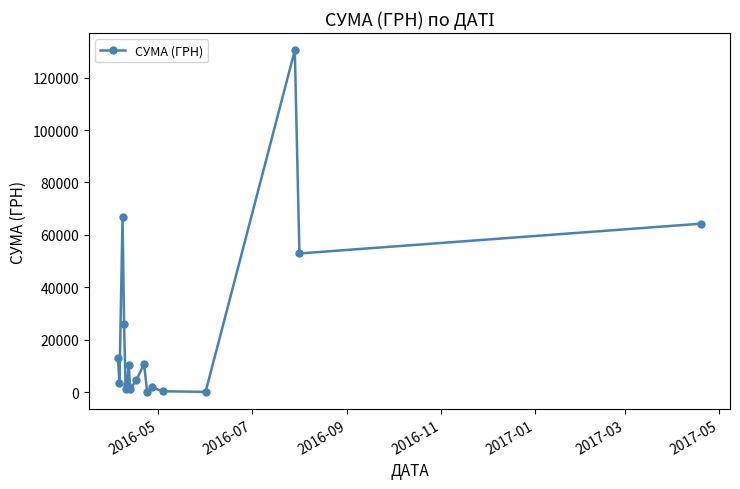

True or false: the data has more than 0 interior local peaks.

True